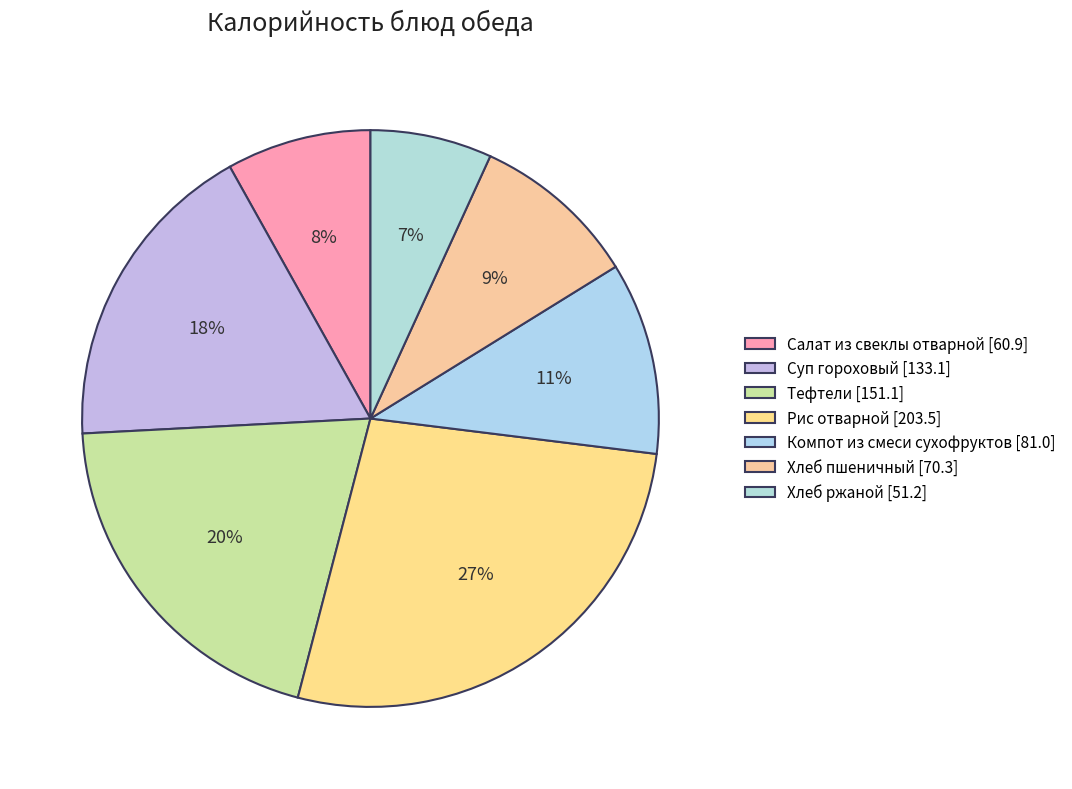

What is the smallest slice in the pie chart?

Хлеб ржаной